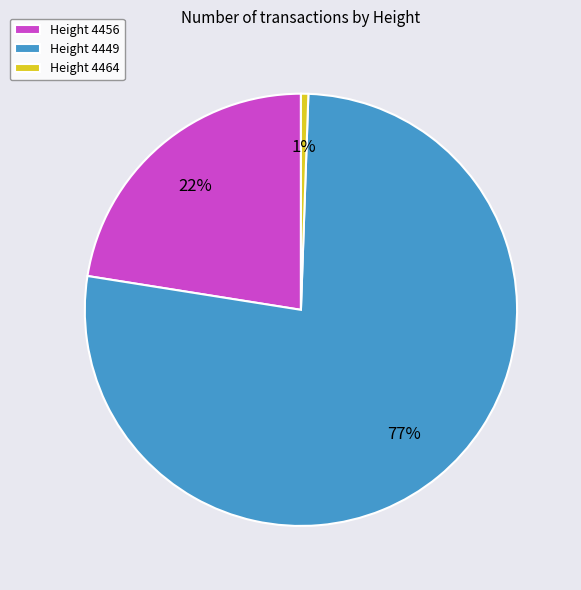

The Height 4456 slice represents 22% of the pie. True or false?

True